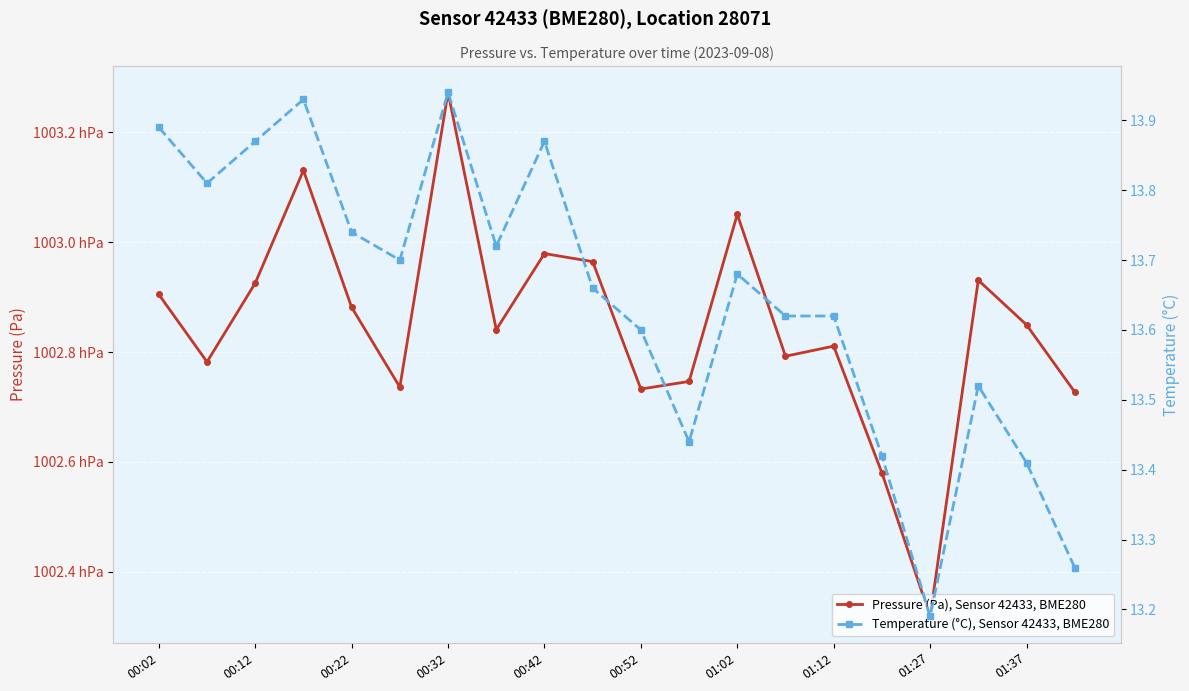

How many data points in Pressure (Pa), Sensor 42433, BME280 are above 100284?

11